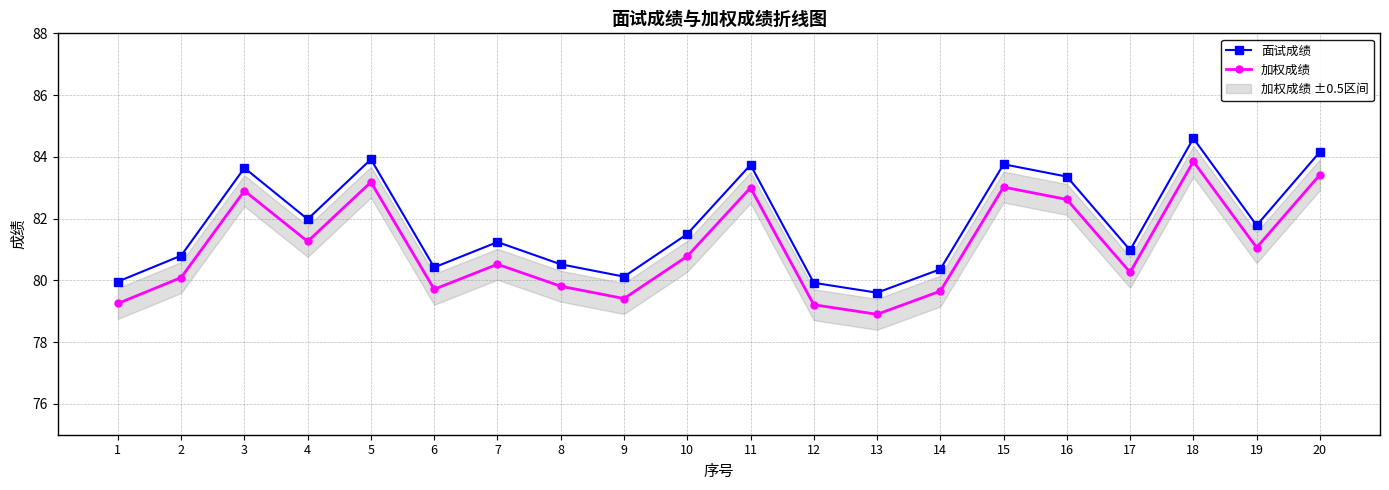

List the series in order of their peak value, lowest first.

加权成绩, 面试成绩